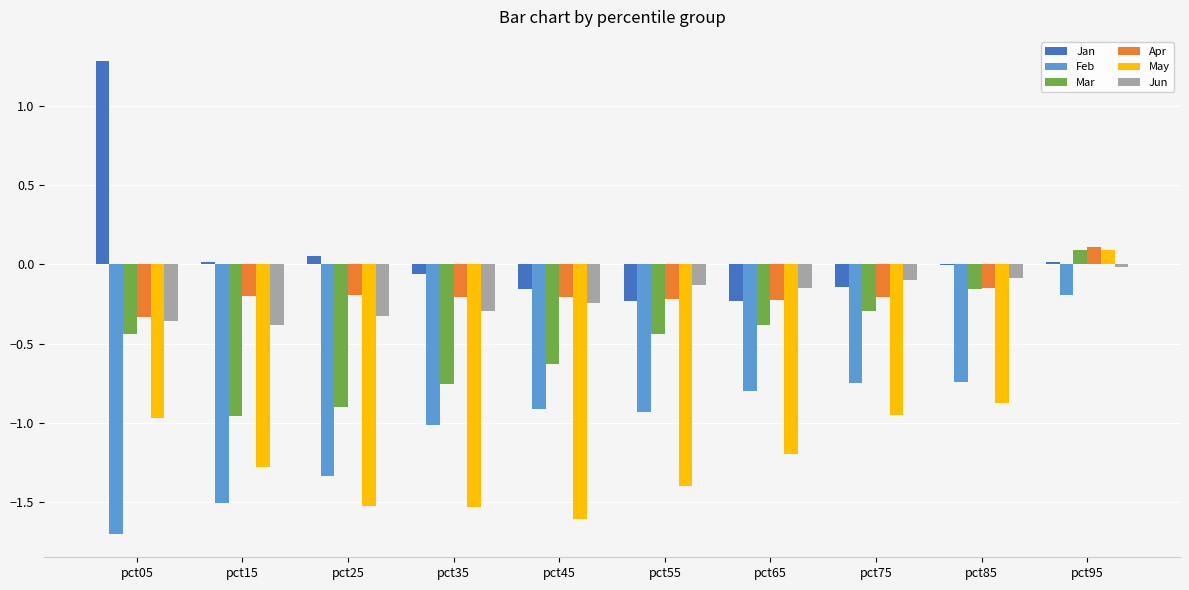

Is the value of Jun at pct15 greater than the value of Feb at pct95?

No